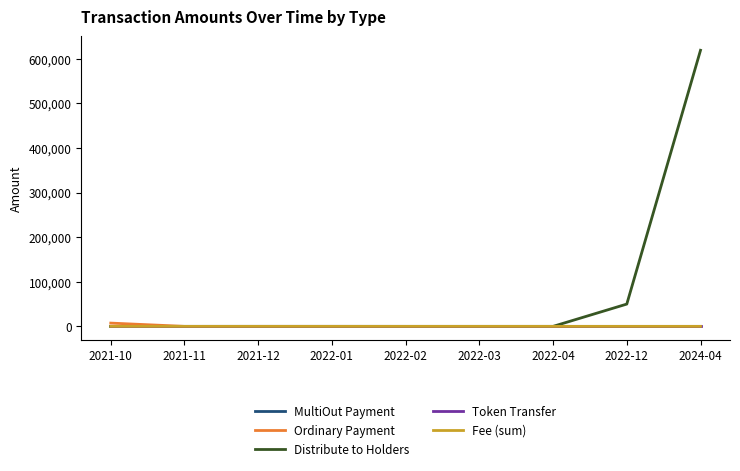

What is the difference between the maximum and minimum values in the MultiOut Payment series?

46.6